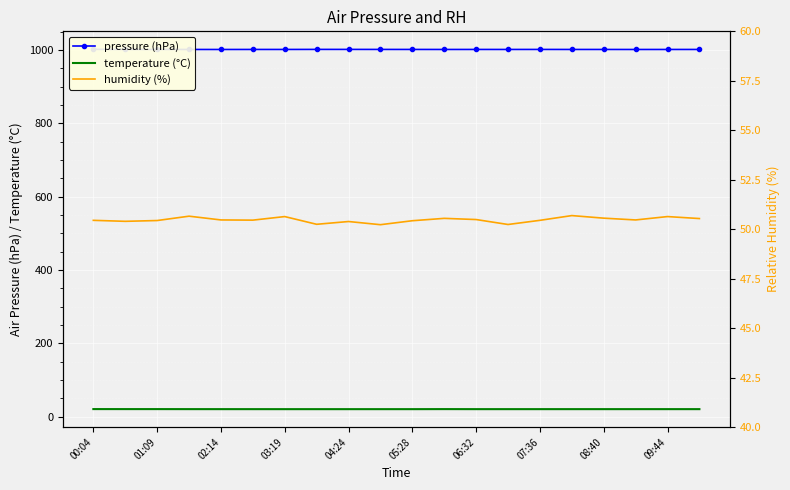

The temperature (°C) series shows 20.6 at 09:44. True or false?

True